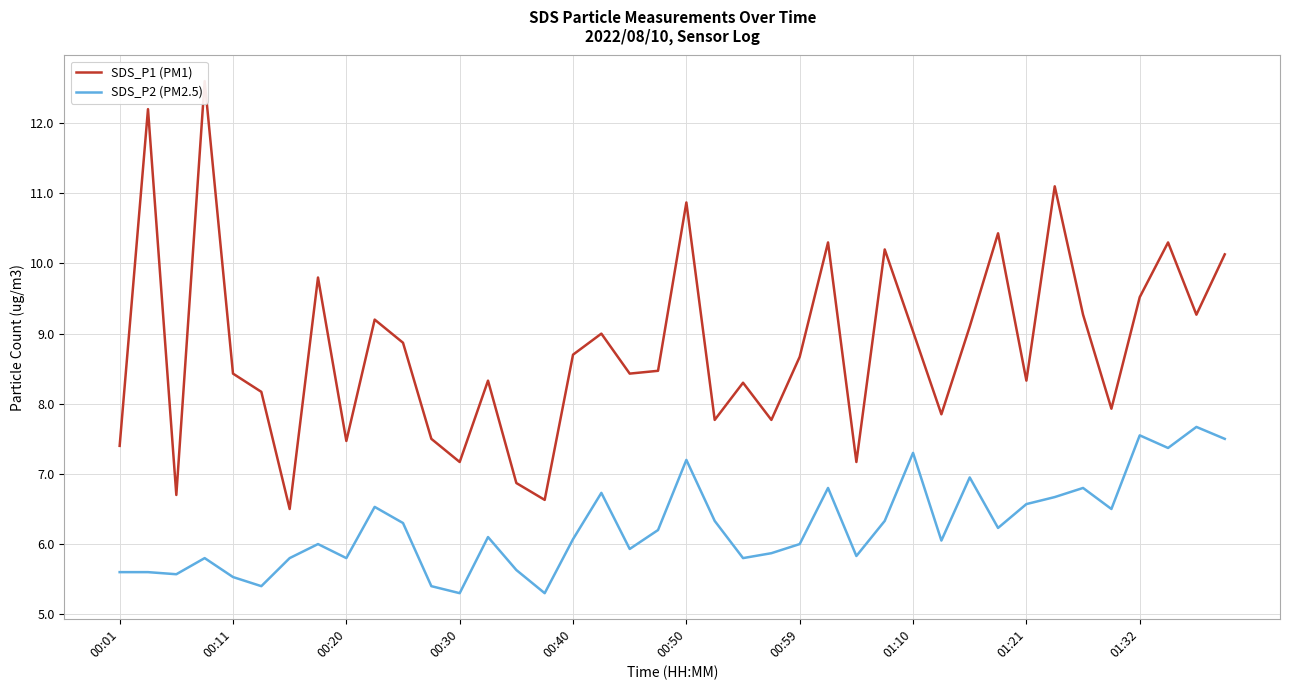

The value of SDS_P2 (PM2.5) at 00:01 is 1.7. True or false?

False